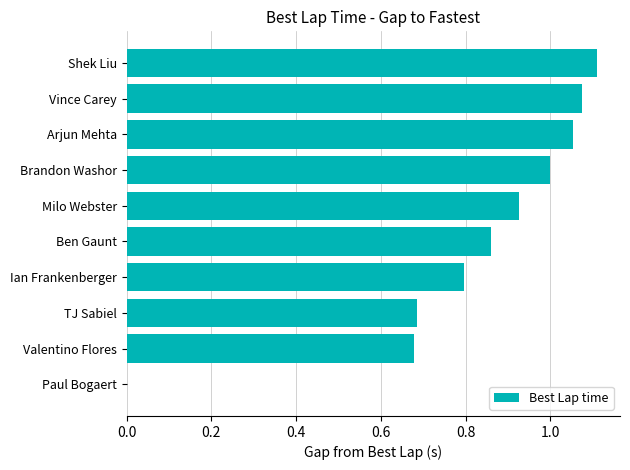

What is the change in value from Paul Bogaert to Vince Carey?

+1.1